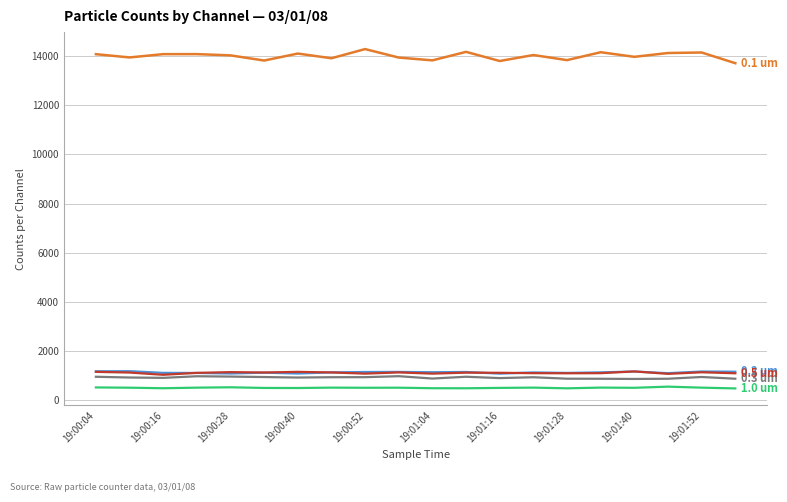

What is the minimum value shown in the chart?

483